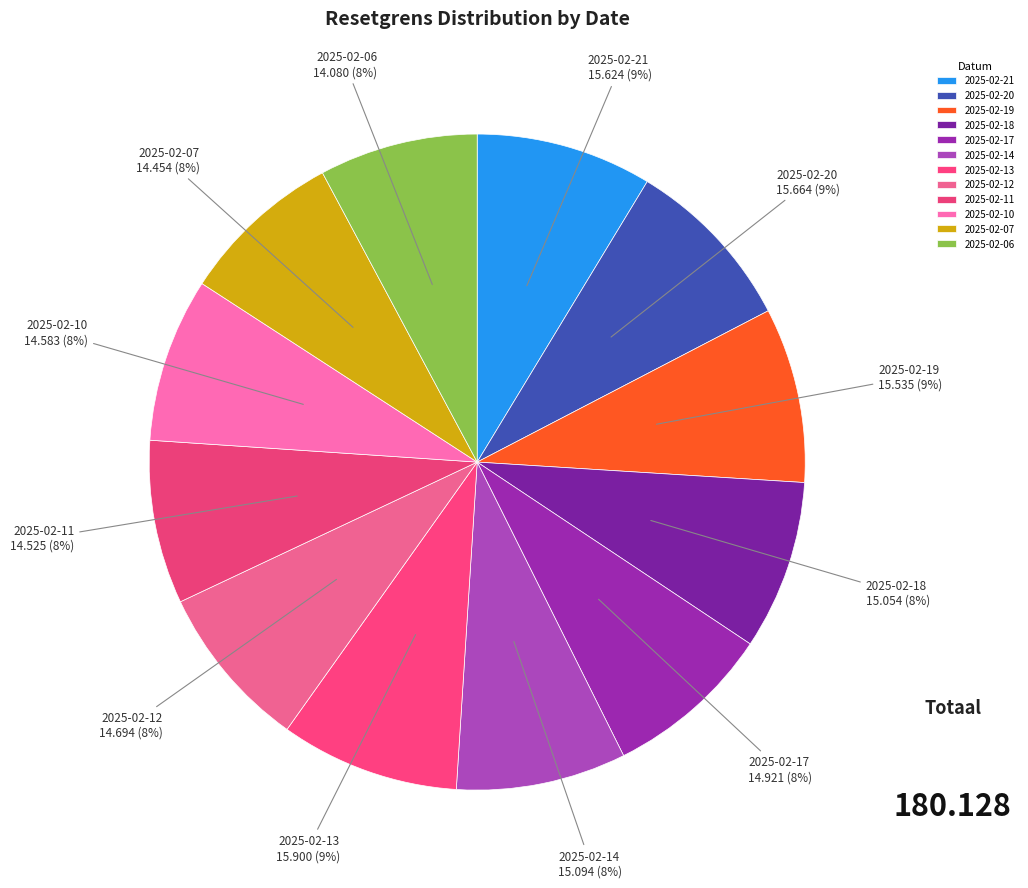

Is there a majority slice in this chart?

No